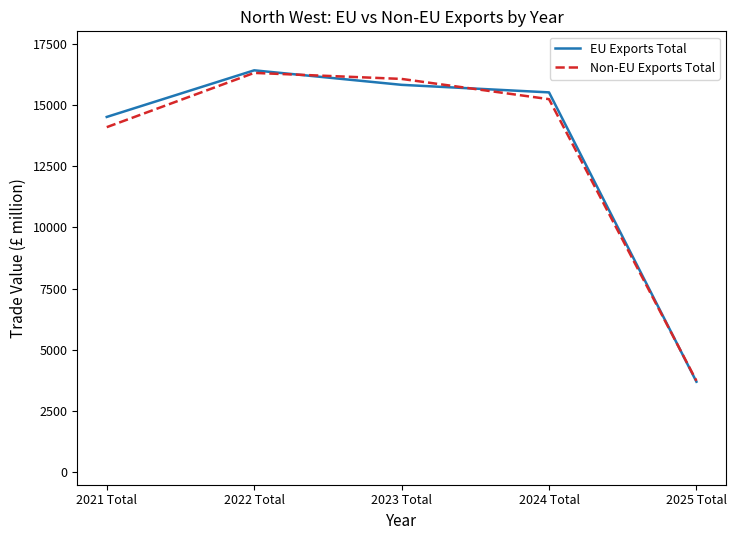

True or false: Non-EU Exports Total and EU Exports Total intersect in this chart.

True